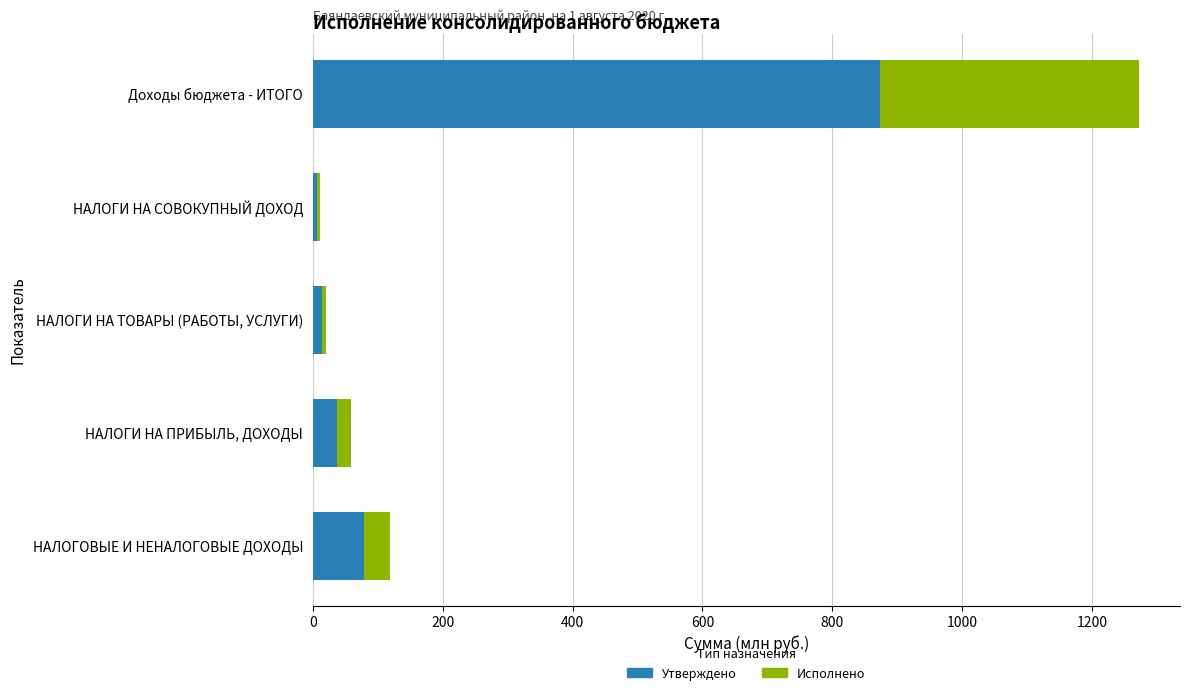

What is the difference between the maximum and minimum values in the Утверждено series?

867.4